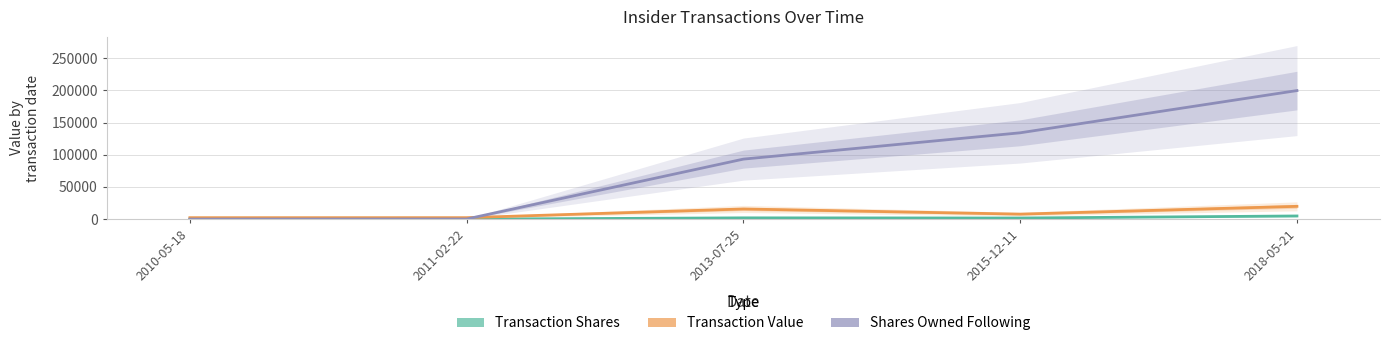

Which series has the largest range (max minus min)?

sharesOwnedFollowingTransaction